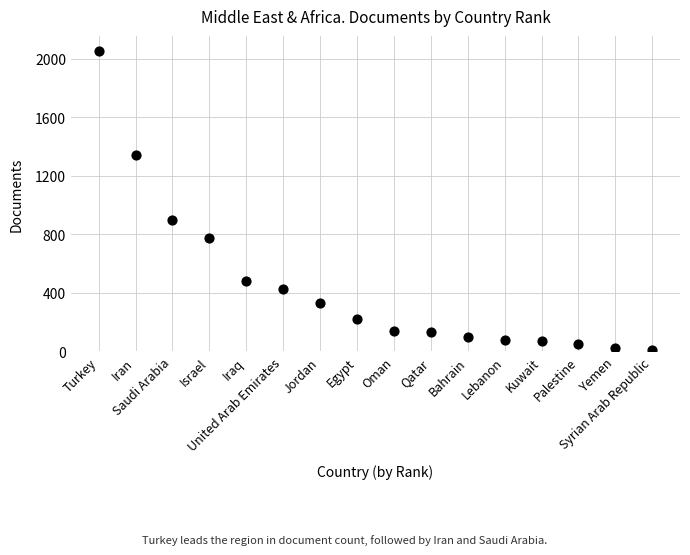

What is the range of Y values (max minus min)?

2042